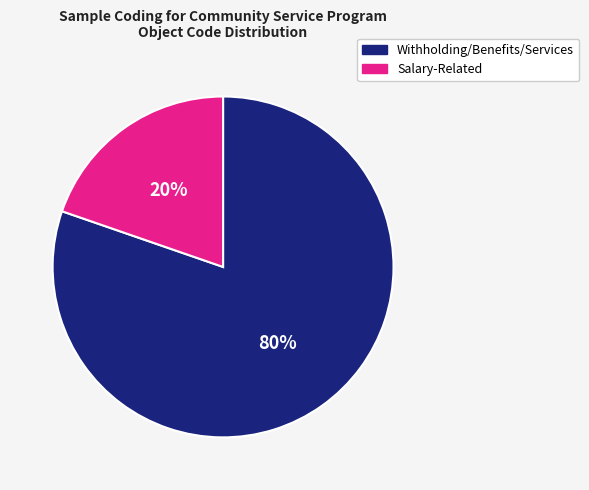

Is there any slice that represents more than half of the pie?

Yes